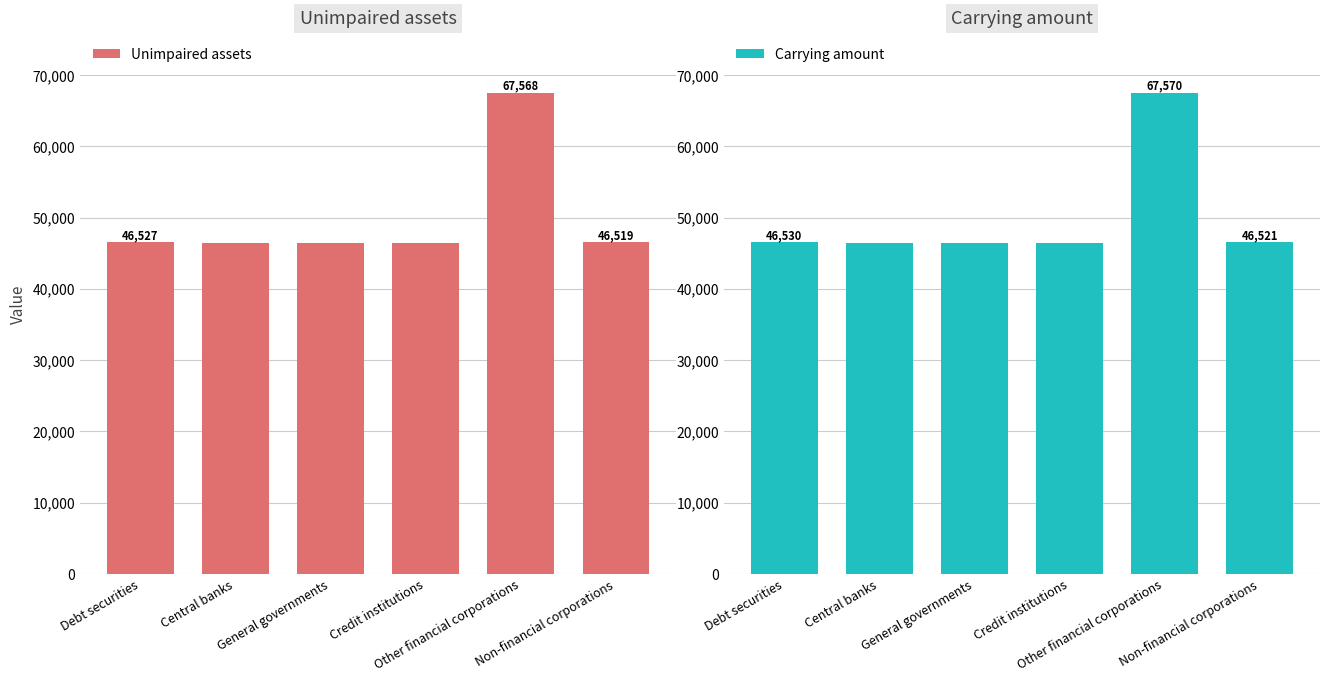

List the labels in order of Unimpaired assets value, smallest first.

Central banks, Credit institutions, General governments, Non-financial corporations, Debt securities, Other financial corporations